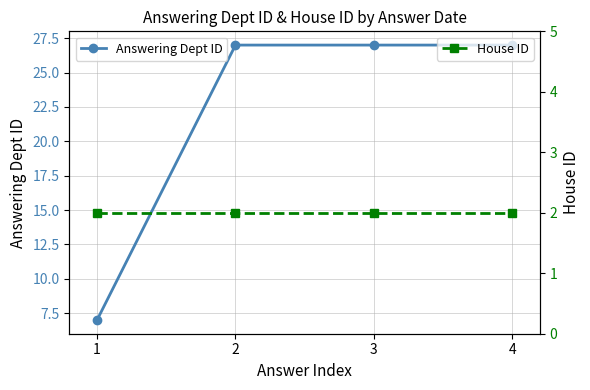

Reading left to right, list all the values displayed in this chart.

Answering Dept ID: 7	27	27	27
House ID: 2	2	2	2